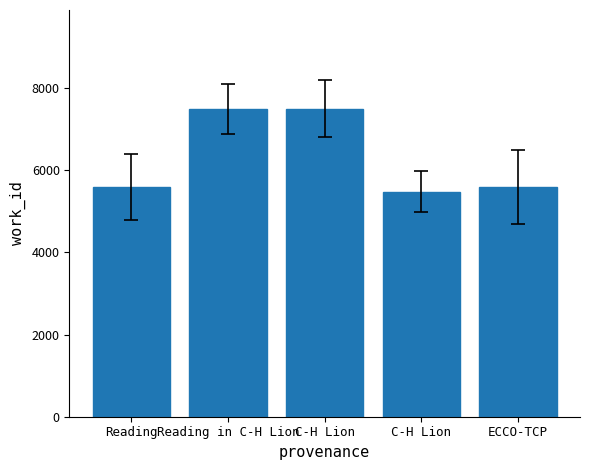

How many categories are shown in the chart?

5